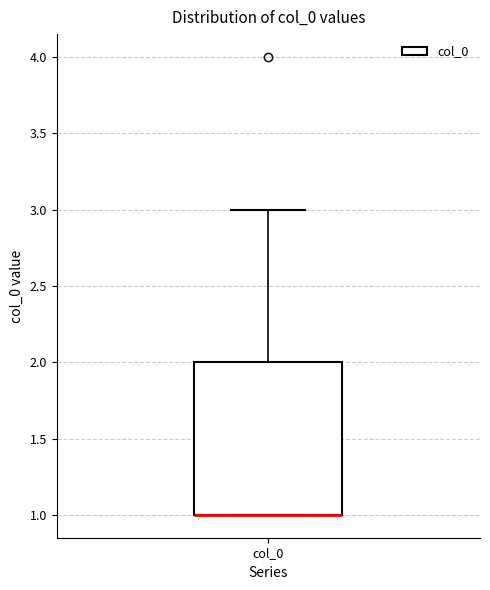

Where does the upper whisker of the box for col_0 end on the y-axis? The values are not printed on the chart, so give them approximately, as read against the axis.

3